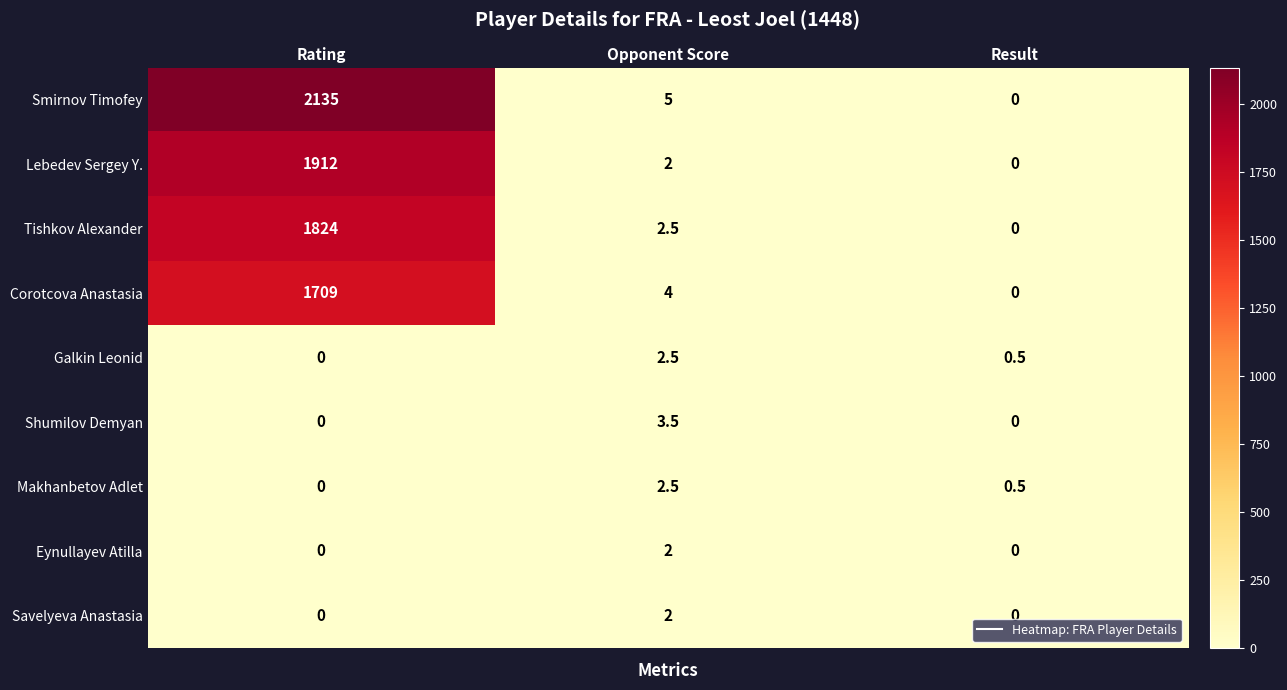

At which category is the sum across all series the highest?

Rating